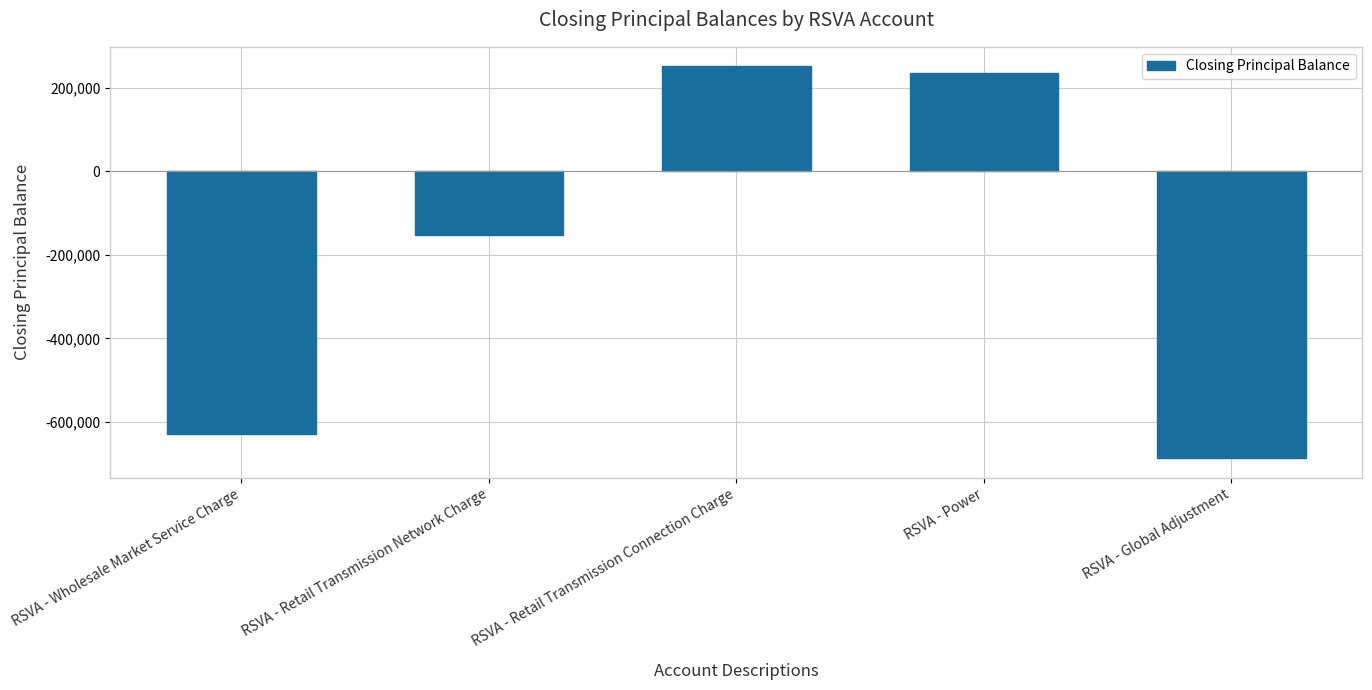

What is the value of the 2nd bar from the left?

-153304